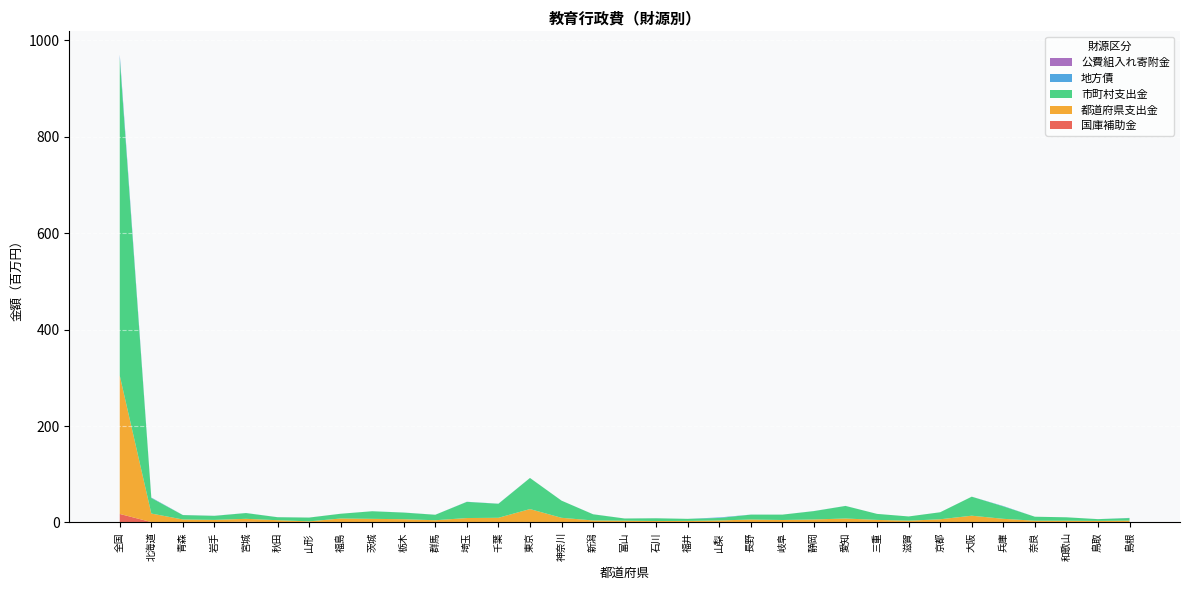

Reading right to left, extract all data points from this chart.

国庫補助金: 島根=117809	鳥取=224986	和歌山=89682	奈良=116026	兵庫=351261	大阪=896262	京都=302879	滋賀=64068	三重=208769	愛知=822764	静岡=214576	岐阜=214044	長野=569067	山梨=258049	福井=127563	石川=214626	富山=161199	新潟=216544	神奈川=658818	東京=242833	千葉=641337	埼玉=146947	群馬=103506	栃木=283551	茨城=408203	福島=332797	山形=99903	秋田=284706	宮城=1639661	岩手=584296	青森=222346	北海道=804879	全国=17706928
都道府県支出金: 島根=3765123	鳥取=3049248	和歌山=3523331	奈良=3518464	兵庫=7228491	大阪=13149509	京都=6318804	滋賀=3646828	三重=5115377	愛知=7411270	静岡=5991058	岐阜=4917567	長野=5537592	山梨=3941872	福井=3122292	石川=2840066	富山=3530871	新潟=3973865	神奈川=9021949	東京=27528408	千葉=9075453	埼玉=9048302	群馬=4538310	栃木=6463482	茨城=7111937	福島=7905220	山形=2203921	秋田=4415838	宮城=5916496	岩手=4760371	青森=5981785	北海道=17728683	全国=286805143
市町村支出金: 島根=5239300	鳥取=3616222	和歌山=7112798	奈良=8281585	兵庫=25823501	大阪=39417408	京都=14533989	滋賀=8783260	三重=12461143	愛知=26043357	静岡=17381809	岐阜=11130432	長野=10147533	山梨=5158273	福井=4288352	石川=5628285	富山=4537832	新潟=12756263	神奈川=35570775	東京=64480742	千葉=29053100	埼玉=33541658	群馬=11332167	栃木=13726559	茨城=15744658	福島=9823843	山形=7836419	秋田=6180502	宮城=11956664	岩手=8392063	青森=9103036	北海道=32240465	全国=657440804
地方債: 島根=347223	鳥取=63030	和歌山=12859	奈良=10607	兵庫=679293	大阪=19100	京都=9000	滋賀=0	三重=19485	愛知=90500	静岡=136300	岐阜=3800	長野=86390	山梨=1054700	福井=2300	石川=47660	富山=7000	新潟=116800	神奈川=55000	東京=78000	千葉=223800	埼玉=225435	群馬=72900	栃木=151800	茨城=27624	福島=34429	山形=23509	秋田=92000	宮城=104010	岩手=137000	青森=119900	北海道=828080	全国=7455193
公費組入れ寄附金: 島根=3008	鳥取=14	和歌山=2786	奈良=0	兵庫=911	大阪=10412	京都=23746	滋賀=0	三重=220	愛知=600	静岡=1821	岐阜=6221	長野=16069	山梨=206	福井=2230	石川=9804	富山=11955	新潟=0	神奈川=1902	東京=3500	千葉=2174	埼玉=4400	群馬=0	栃木=10779	茨城=14972	福島=21676	山形=16667	秋田=0	宮城=4912	岩手=14583	青森=54219	北海道=98547	全国=441700